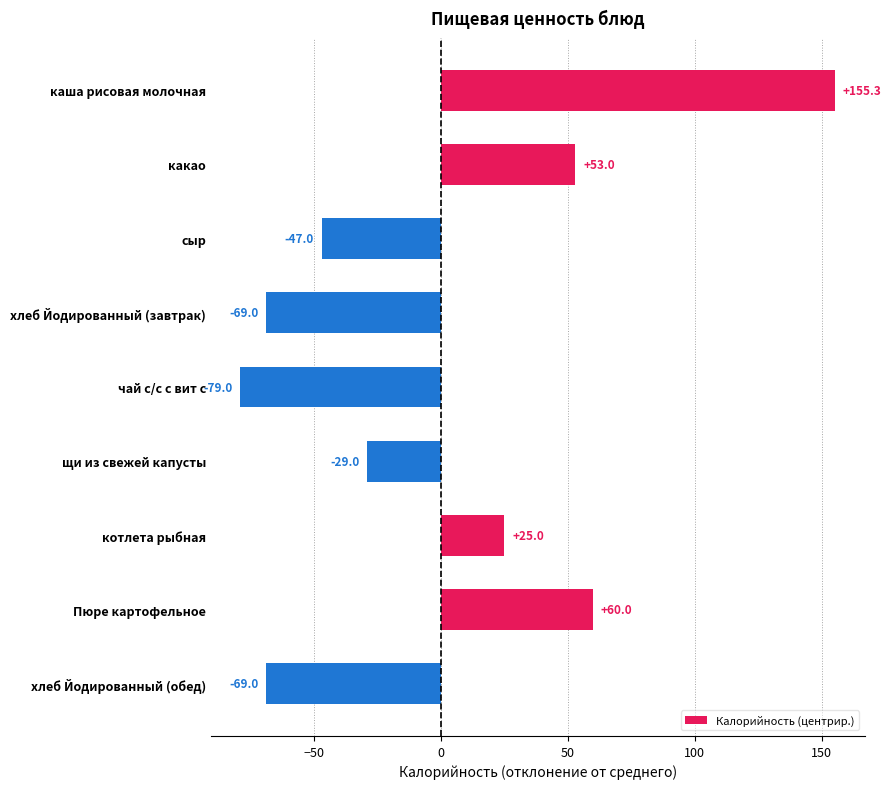

Approximately how many times larger is the value at Пюре картофельное compared to каша рисовая молочная?

0.4